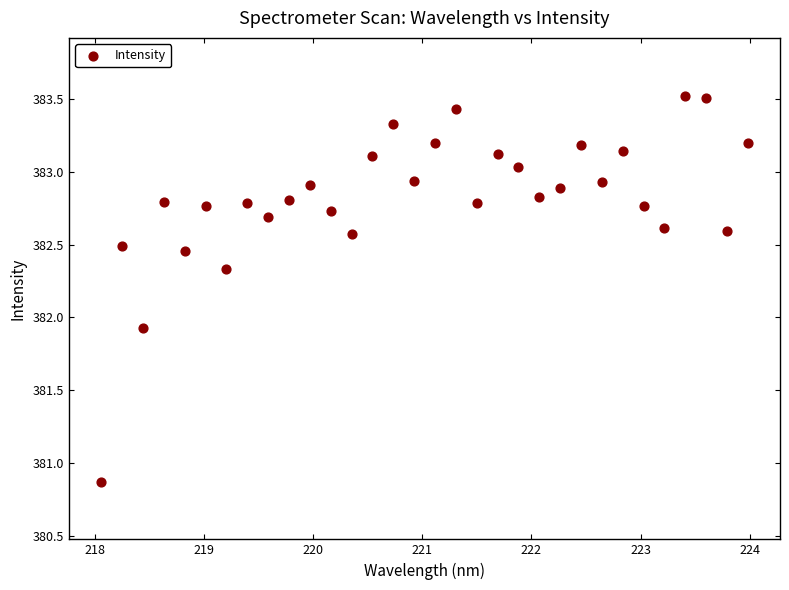

What Y value in the scatter plot is closest to 382?

381.9